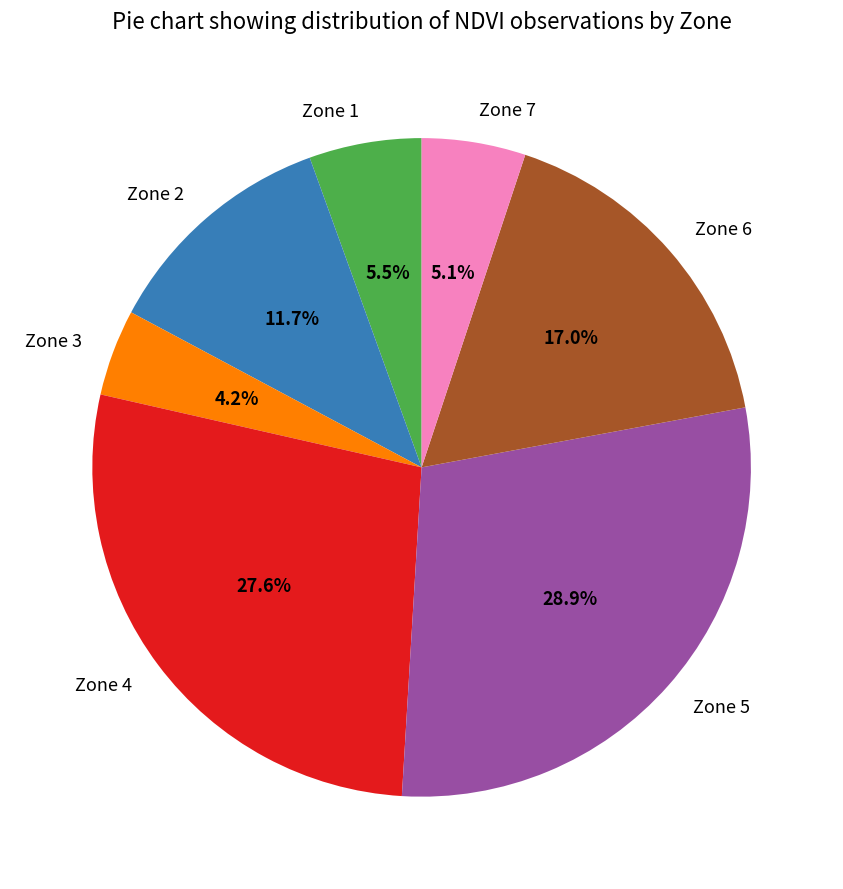

How many segments does this pie chart have?

7